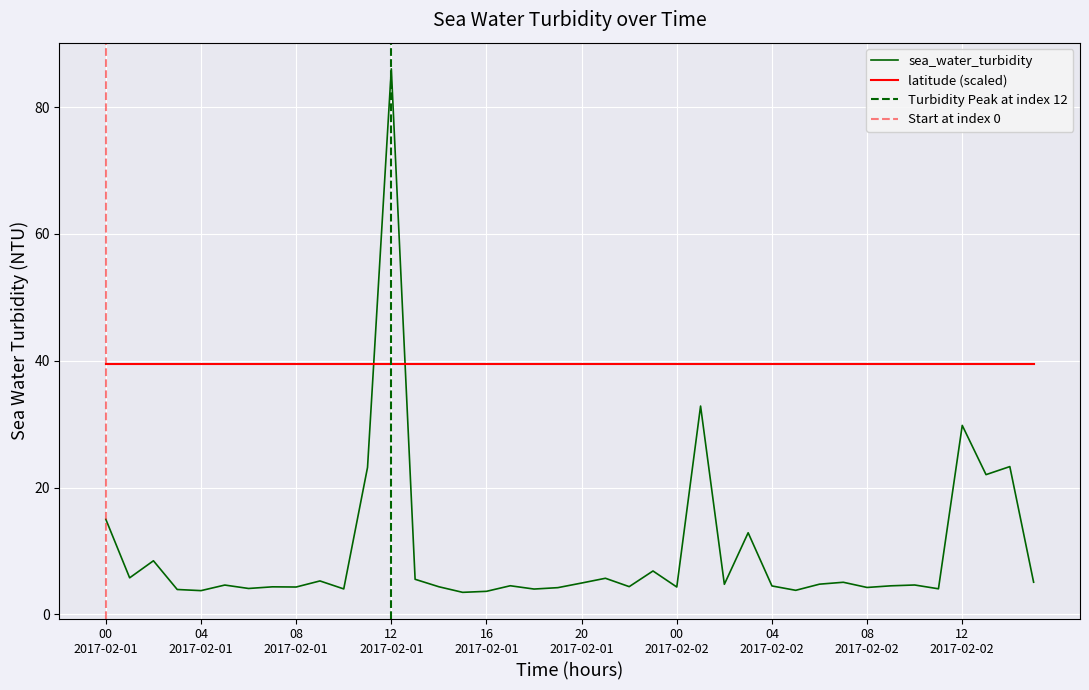

The chart shows a value of 6.7 at 2017-02-01T07. True or false?

False